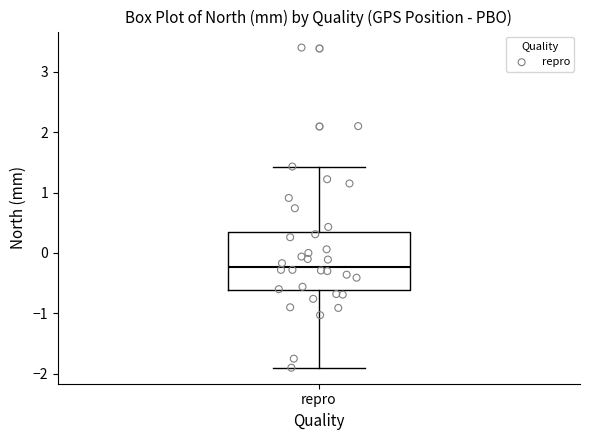

Transcribe this box plot: give where the median line is, the range the box spans, and where the two whiskers end, as read against the y-axis. The values are not printed on the chart, so give them approximately, as read against the axis.

median -0.2, box -0.6 to 0.3, whiskers -1.9 to 1.4